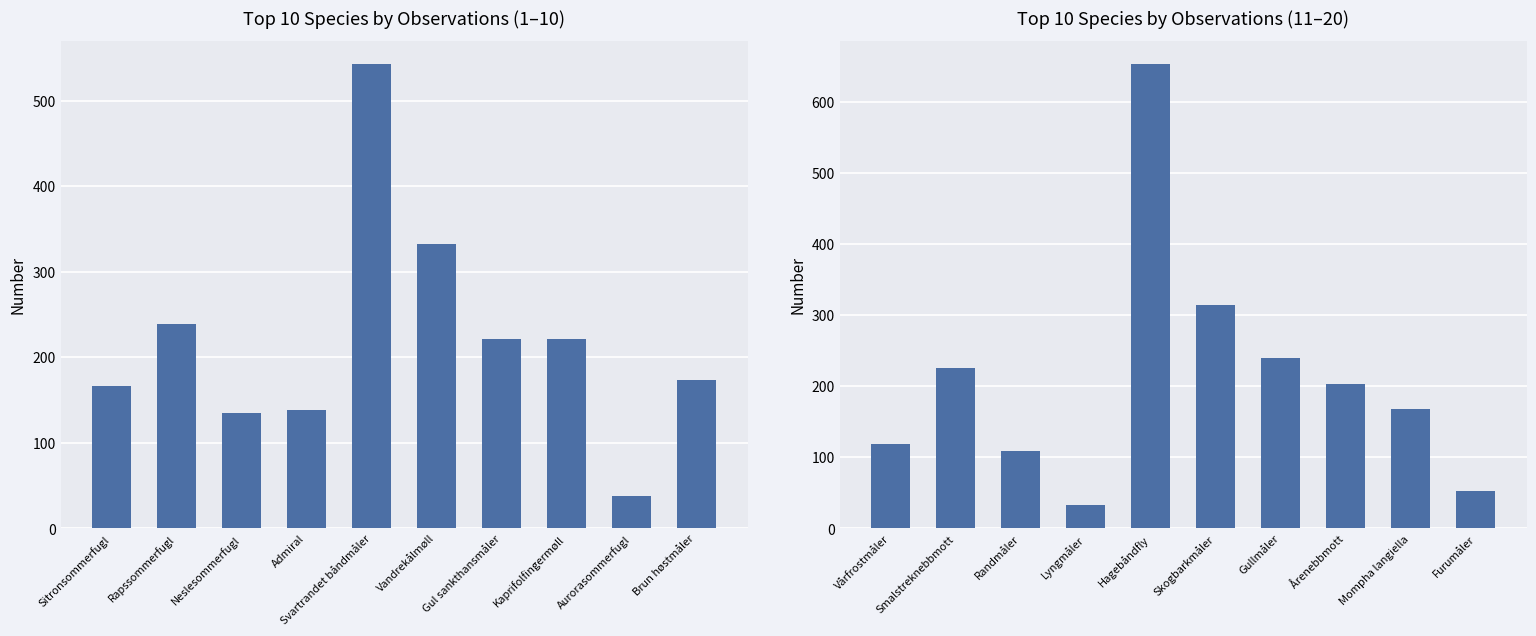

How many values exceed 203?

4